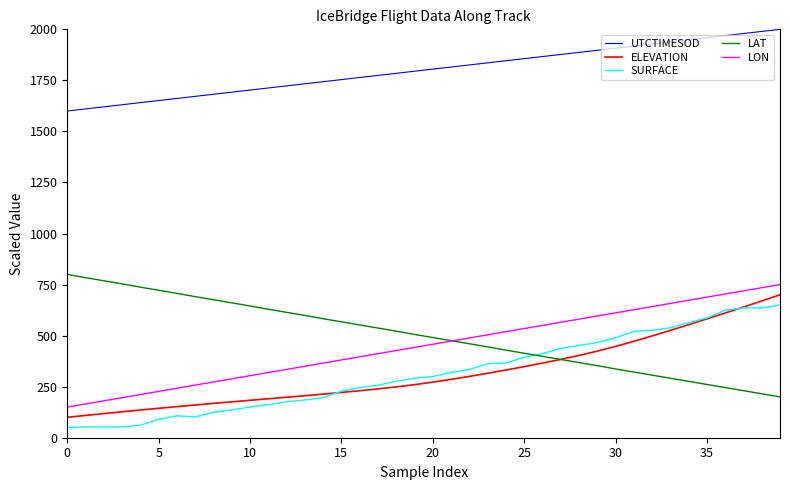

True or false: UTCTIMESOD and LON intersect in this chart.

False